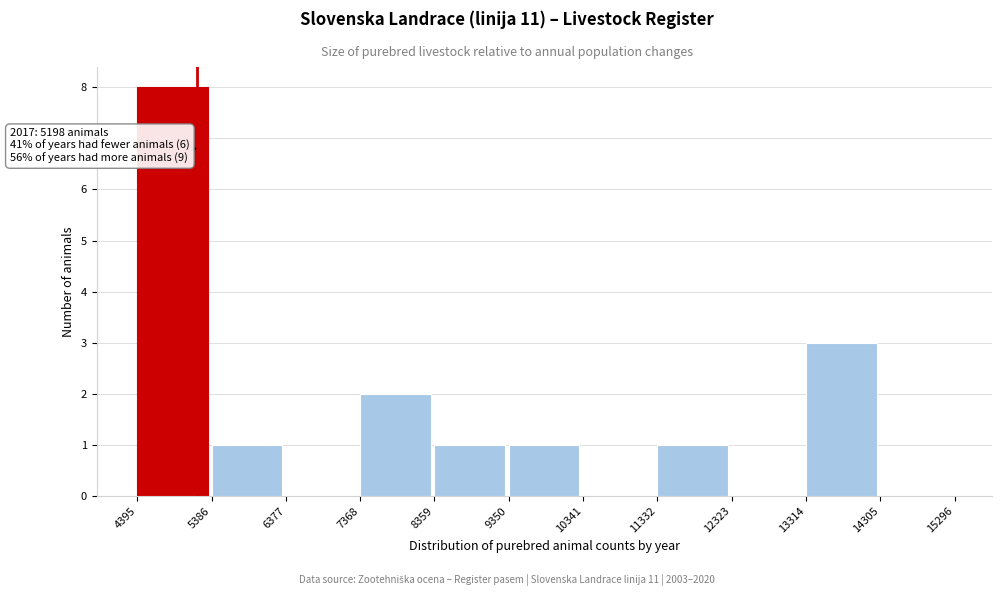

Over which range of the x-axis is the bar tallest?

4395 to 5386